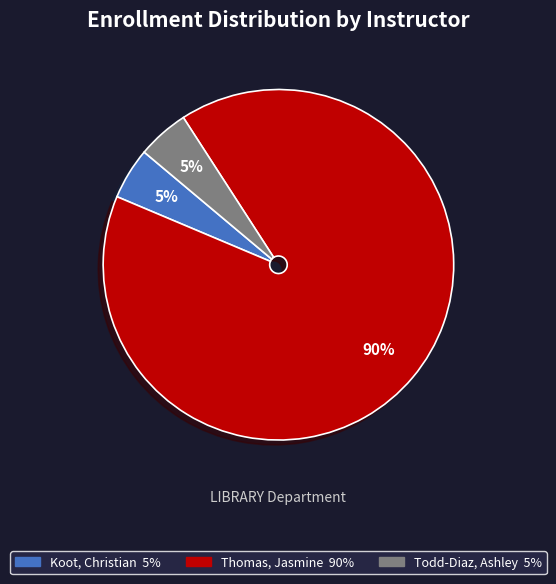

To the nearest percent, what percentage of the pie is Koot, Christian?

5%